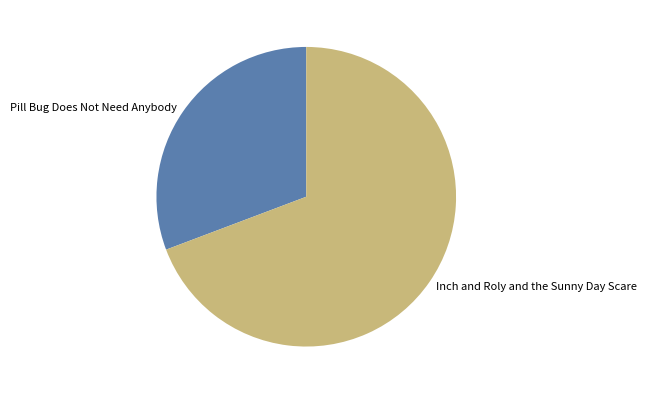

The Pill Bug Does Not Need Anybody slice represents 31% of the pie. True or false?

True